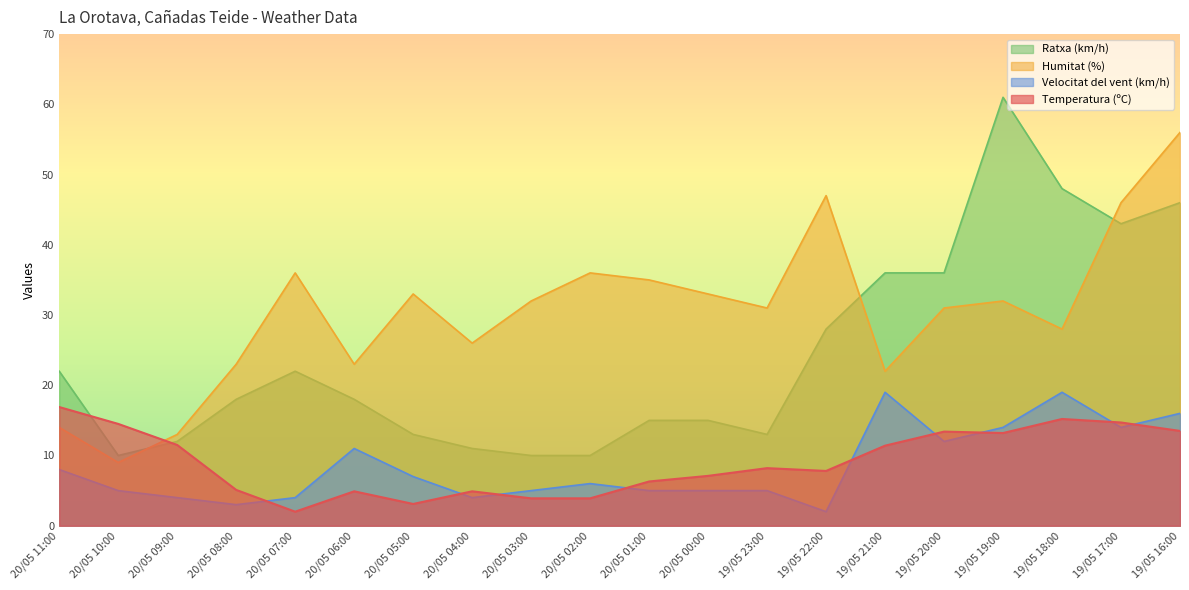

Where is the first local minimum for Temperatura (ºC)?

20/05 07:00